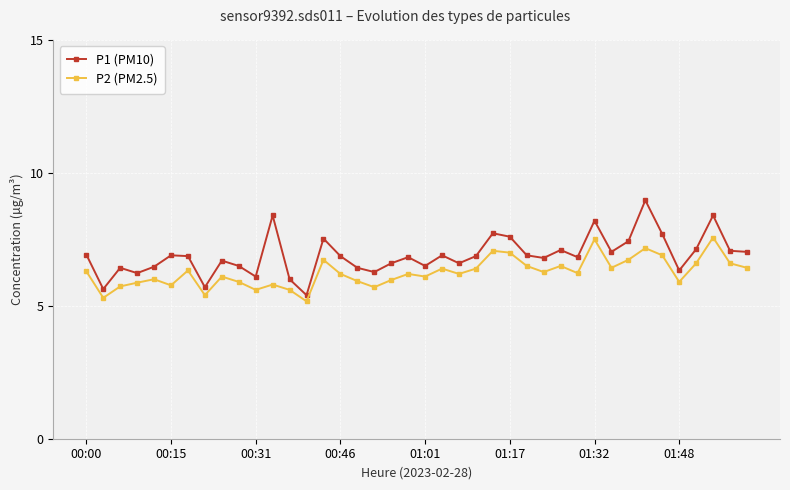

In P2 (PM2.5), how many points are higher than both neighbors (excluding endpoints)?

12